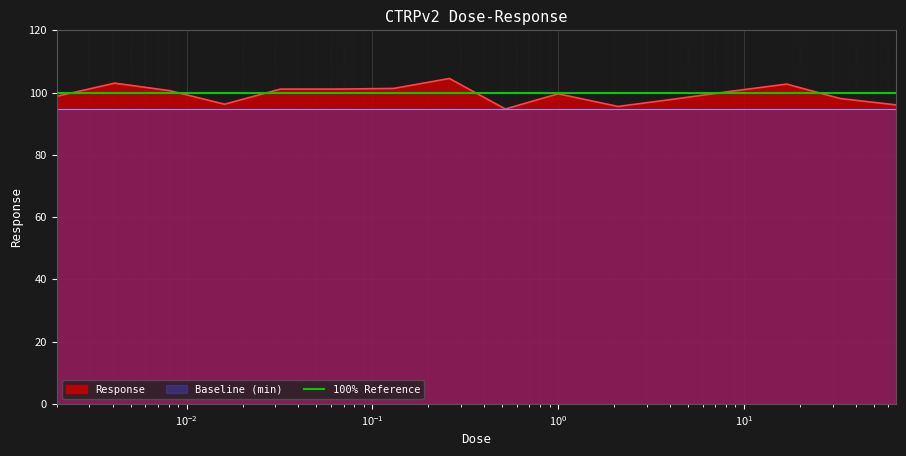

How many lines are shown in the chart?

1